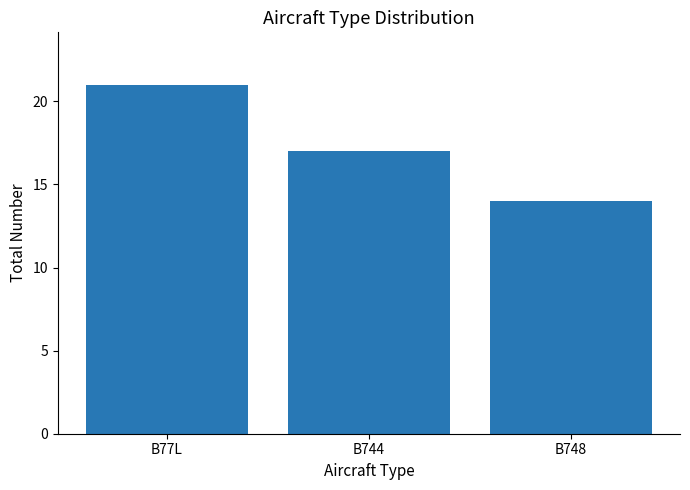

Count the number of data series in this chart.

1